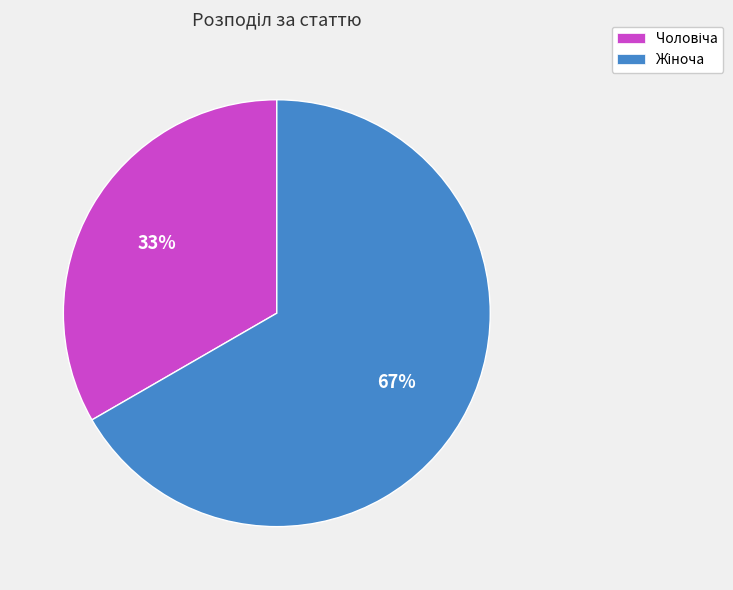

Does any single category account for the majority?

Yes